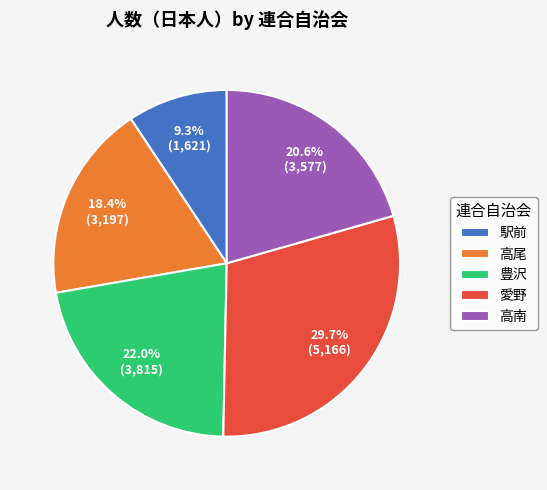

Count the number of slices in the pie.

5